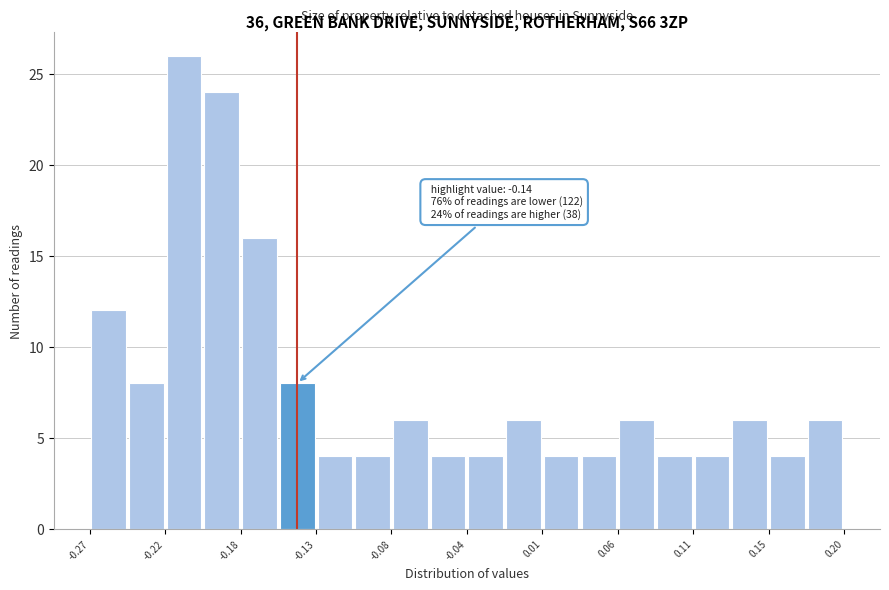

Over which range of the x-axis is the bar tallest?

-0.225 to -0.200